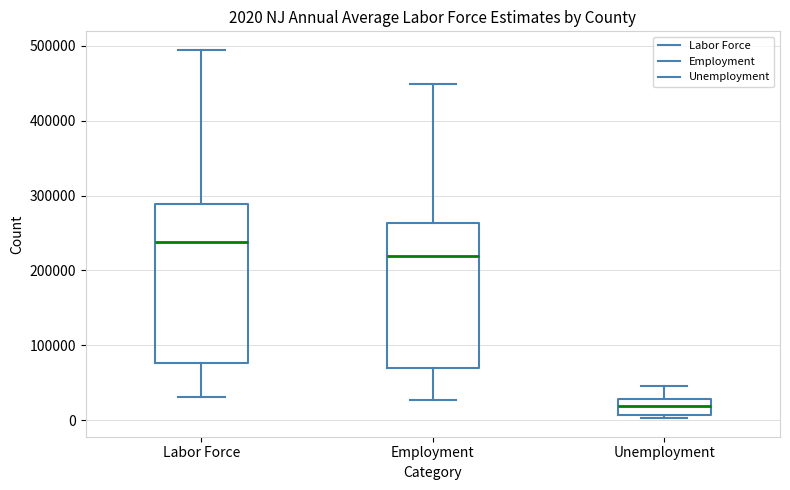

Comparing the boxes themselves (not the whiskers), which one is the tallest?

Labor Force